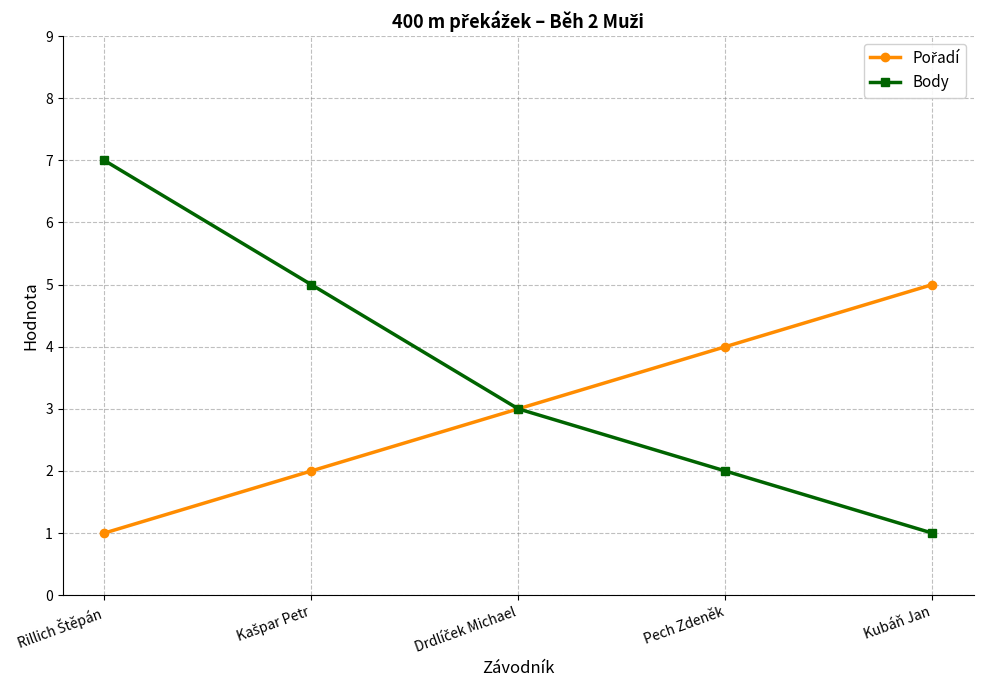

What is the difference between the highest and lowest values at Kubáň Jan?

4